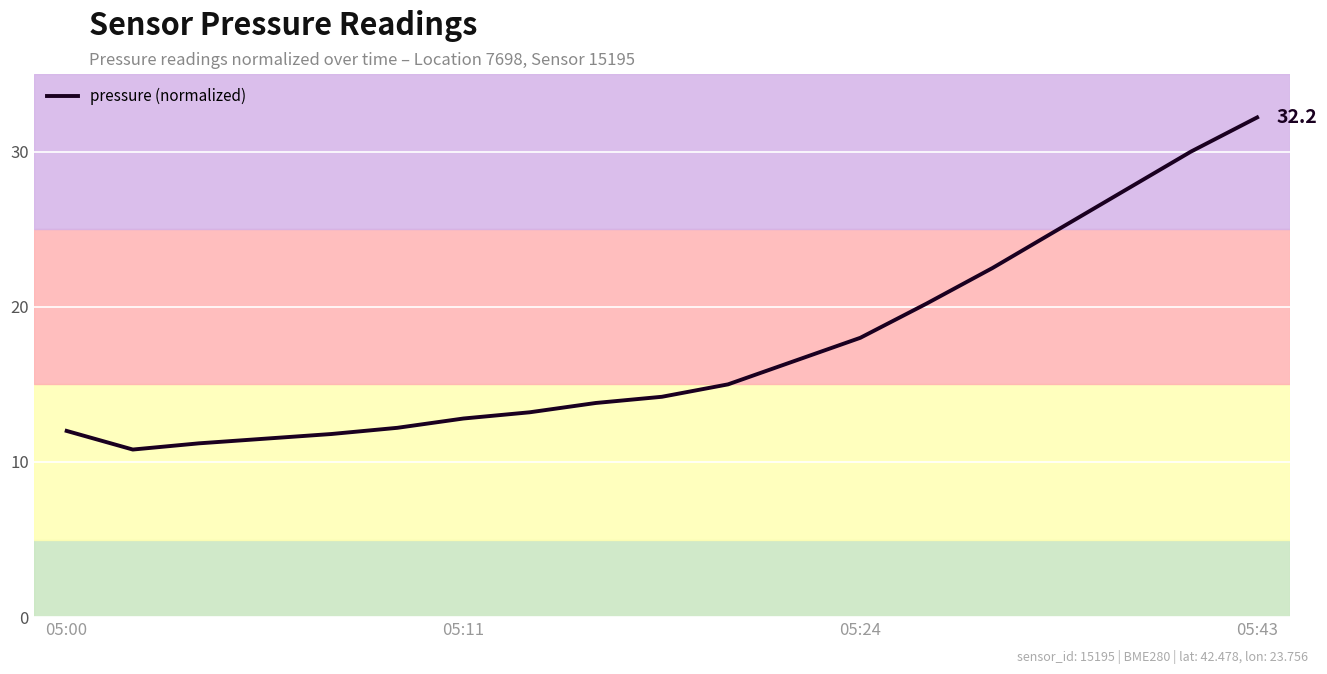

Count the number of categories in the chart.

19